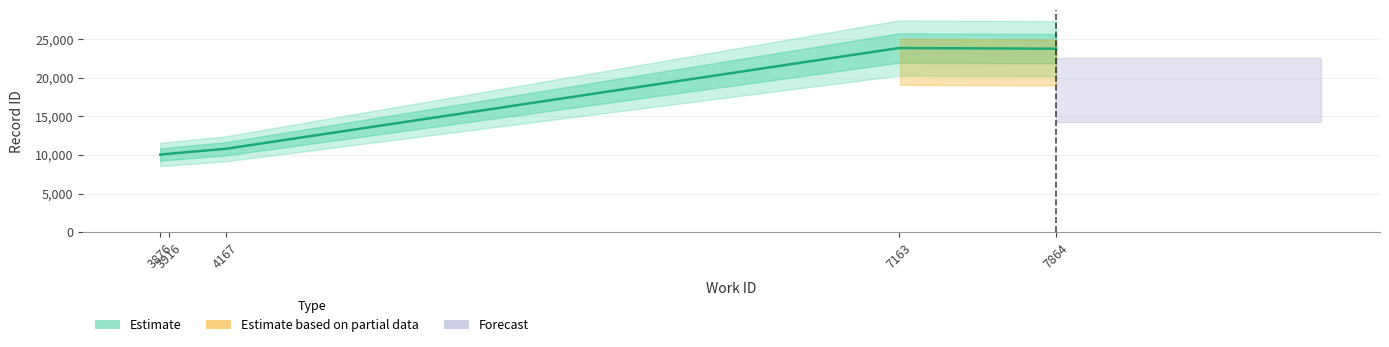

How many bars are there in total?

5